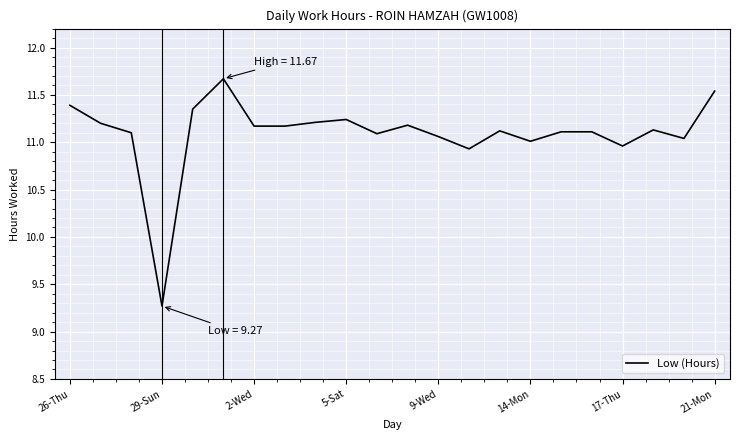

What is the smallest value displayed?

9.3